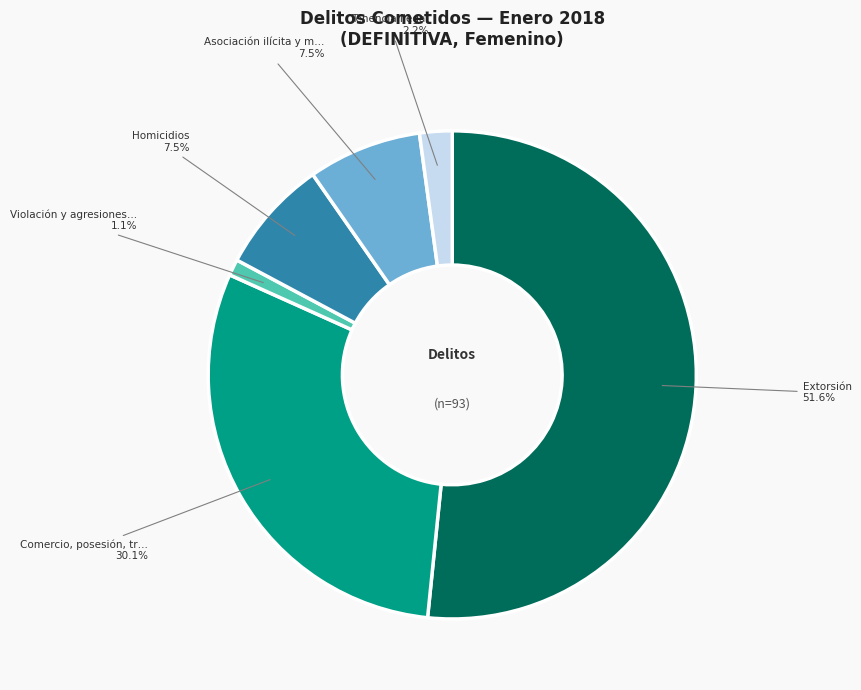

Is there any slice that represents more than half of the pie?

Yes